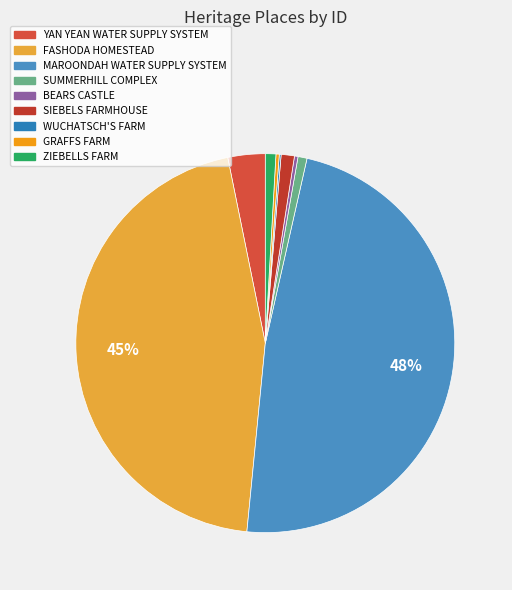

What percentage is the FASHODA HOMESTEAD slice, to the nearest percent?

45%